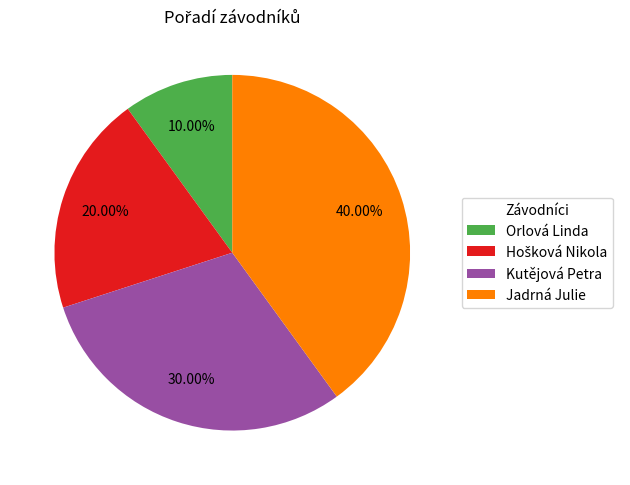

Does any single category account for the majority?

No